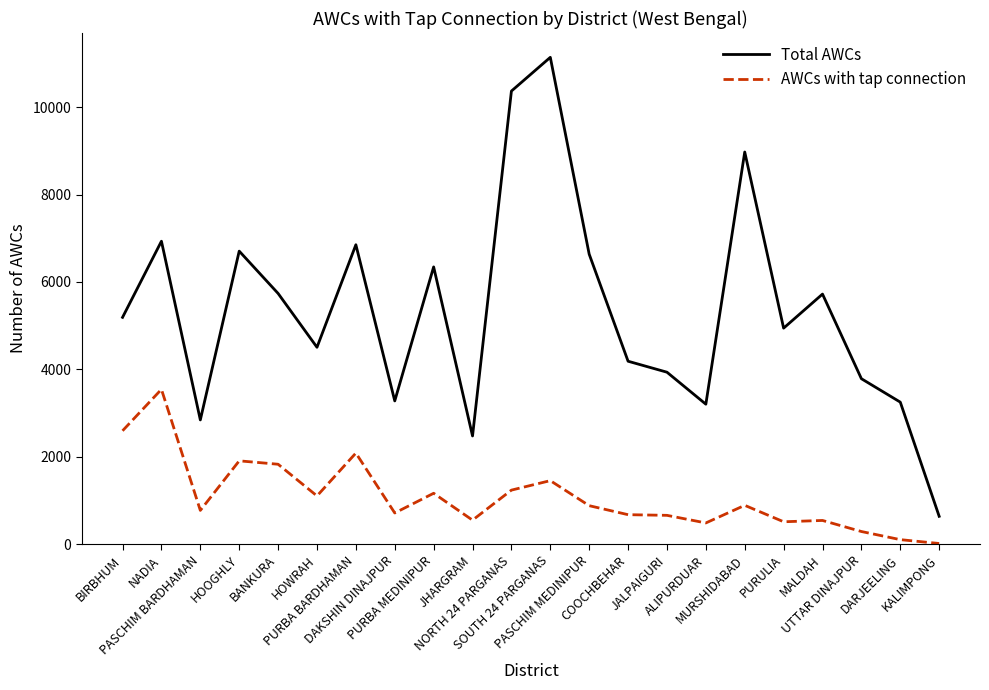

What is the difference between the second highest and second lowest values in the Total AWCs series?

7891